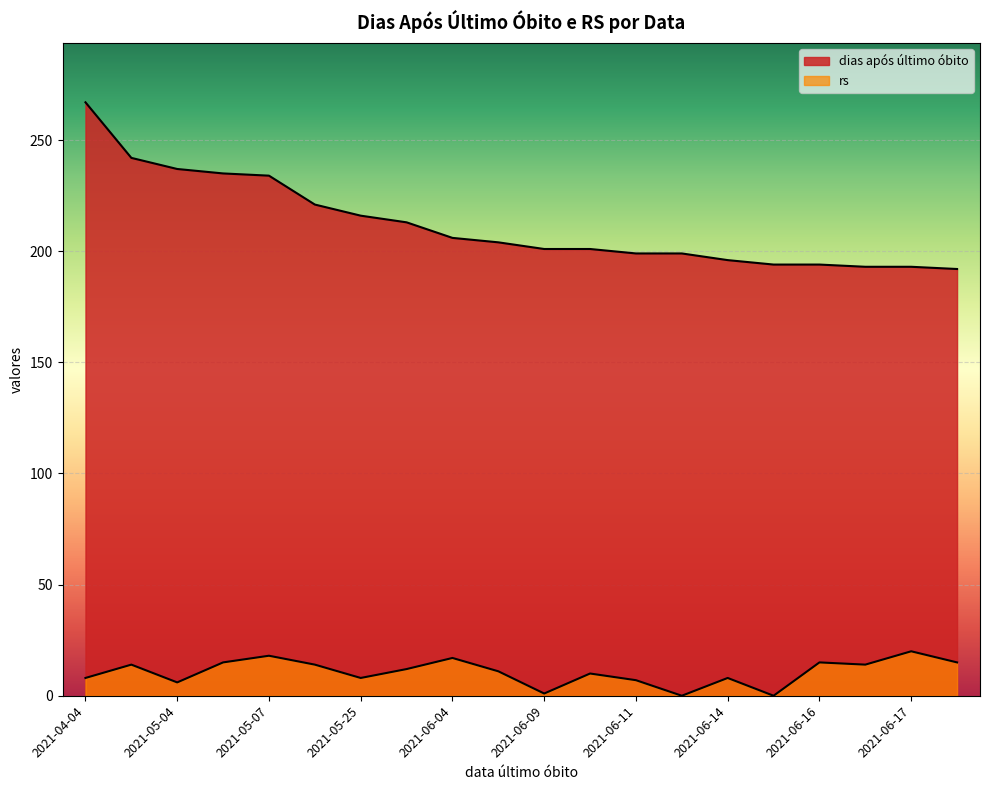

At which category does the chart reach its peak across all series?

2021-04-04